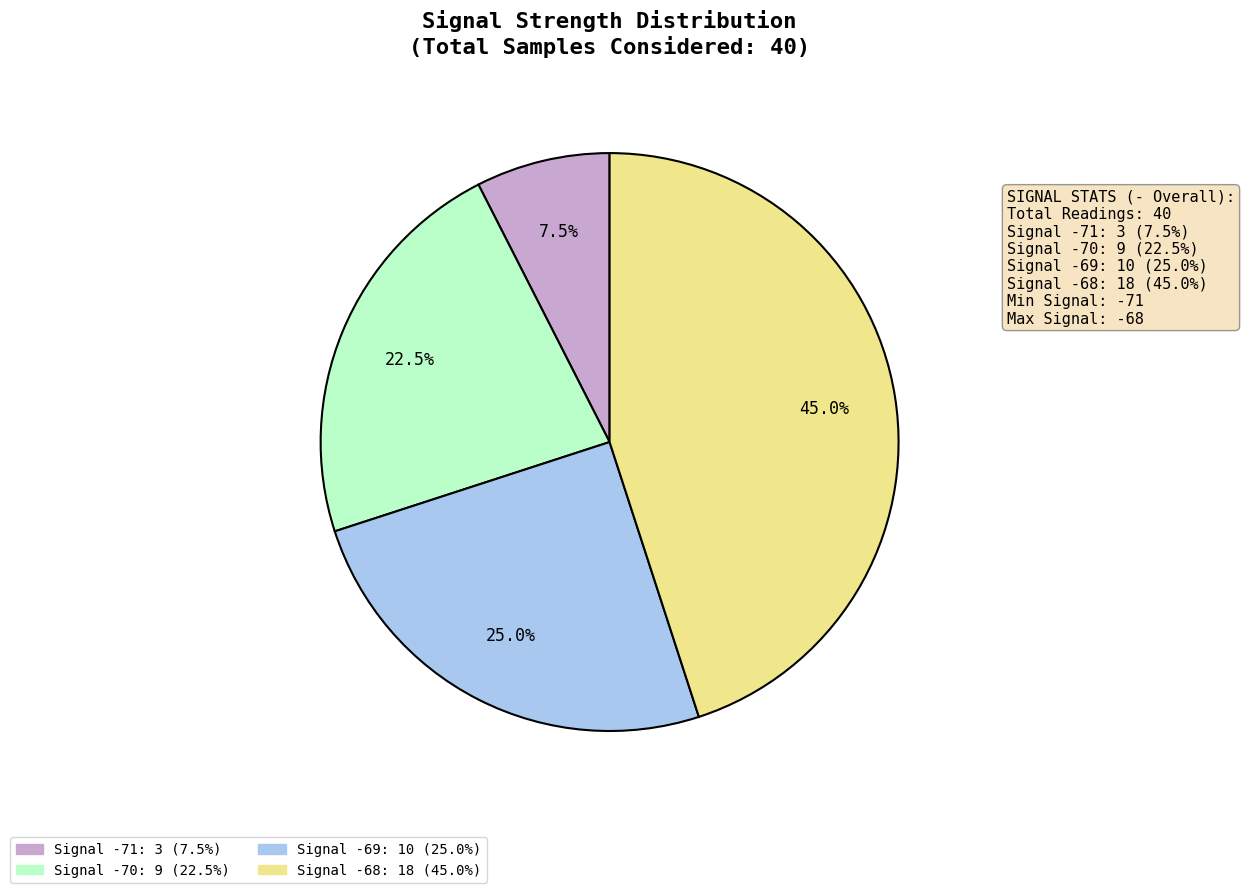

Is there a majority slice in this chart?

No